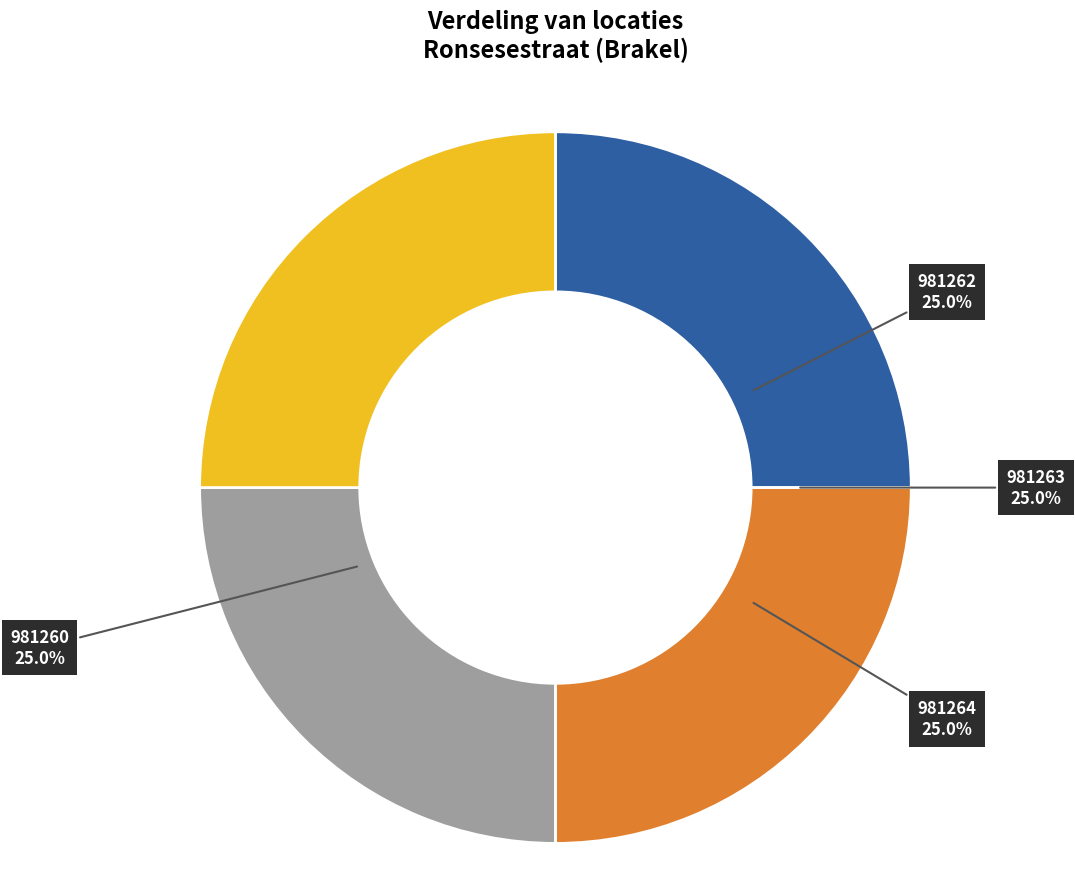

Is there a majority slice in this chart?

No